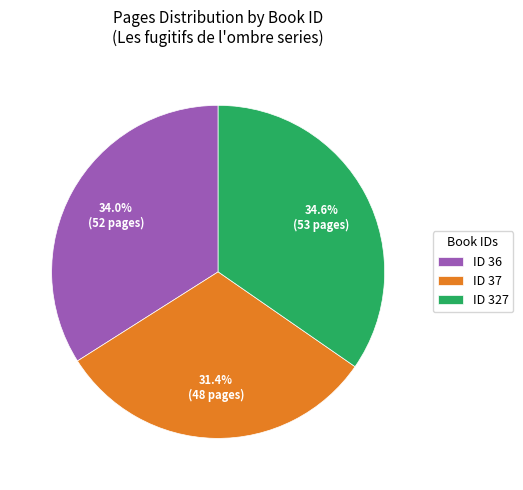

Does any single category account for the majority?

No